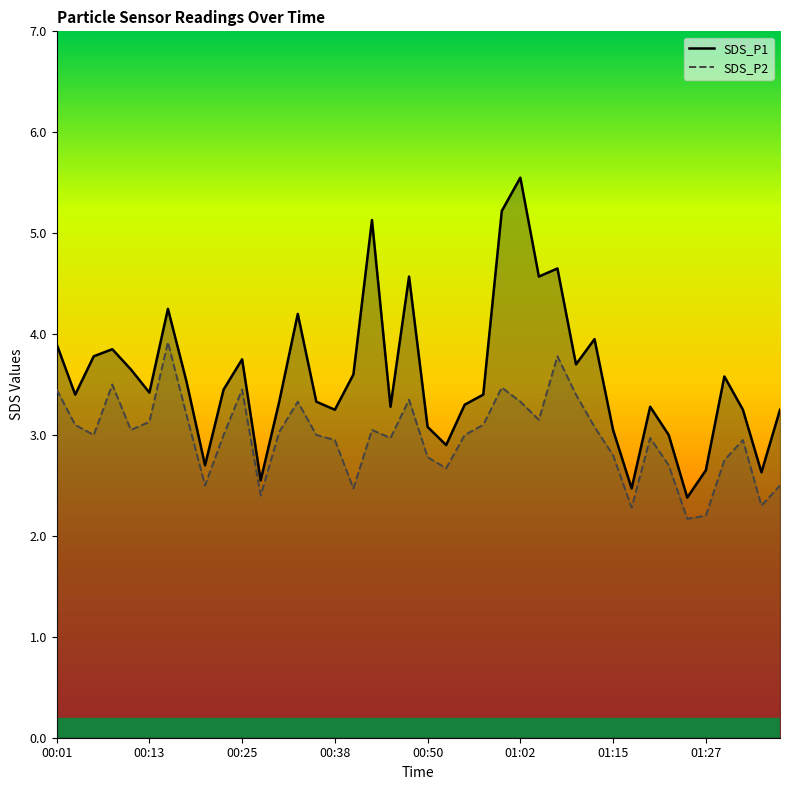

Reading left to right, what are all the values shown in this chart?

SDS_P1: 3.9	3.4	3.8	3.9	3.6	3.4	4.2	3.5	2.7	3.5	3.8	2.5	3.3	4.2	3.3	3.2	3.6	5.1	3.3	4.6	3.1	2.9	3.3	3.4	5.2	5.5	4.6	4.7	3.7	4.0	3.0	2.5	3.3	3.0	2.4	2.6	3.6	3.2	2.6	3.2
SDS_P2: 3.5	3.1	3.0	3.5	3.0	3.1	3.9	3.2	2.5	3.0	3.5	2.4	3.0	3.3	3.0	3.0	2.5	3.0	3.0	3.4	2.8	2.7	3.0	3.1	3.5	3.3	3.1	3.8	3.4	3.1	2.8	2.3	3.0	2.7	2.2	2.2	2.8	3.0	2.3	2.5